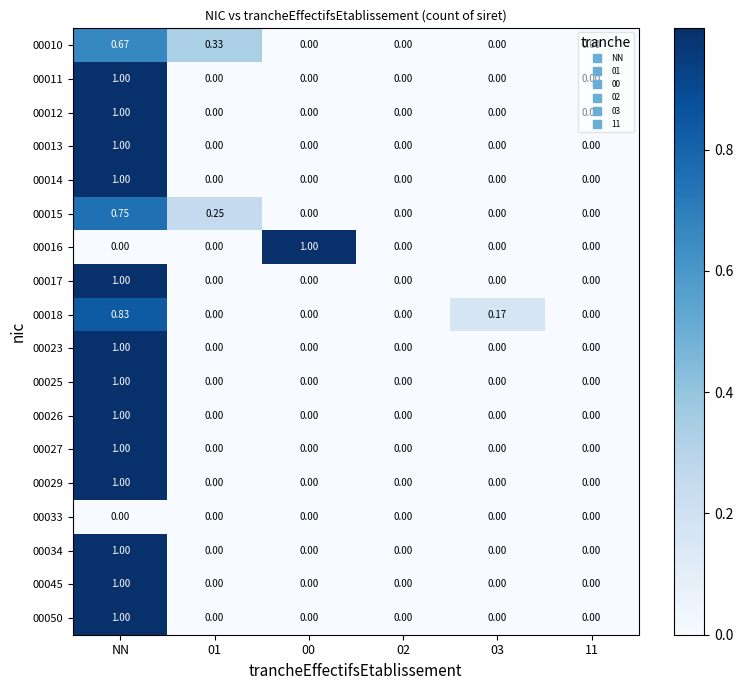

At which category is the sum across all series the highest?

NN